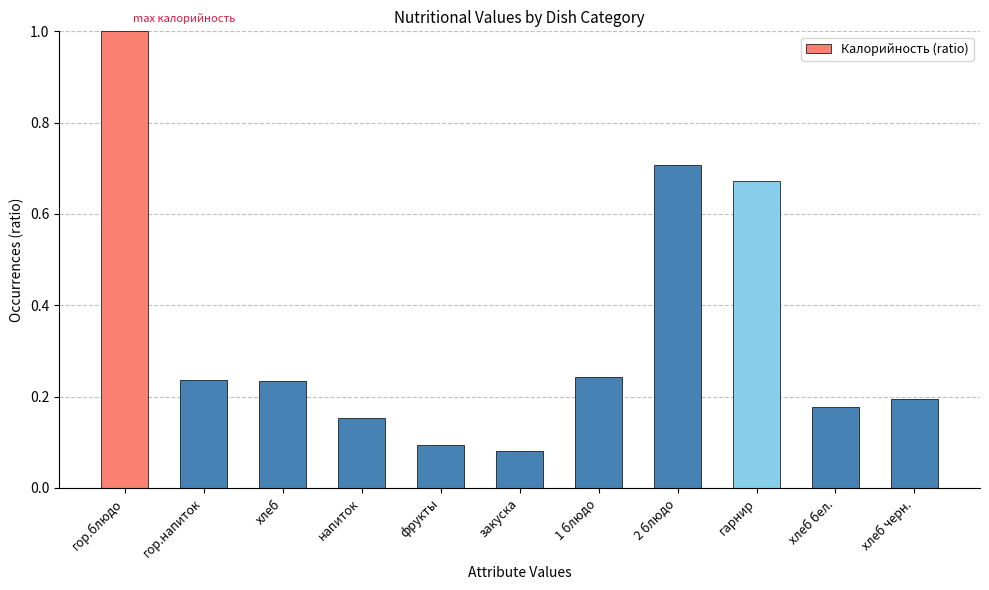

What position from the left is 2 блюдо?

8